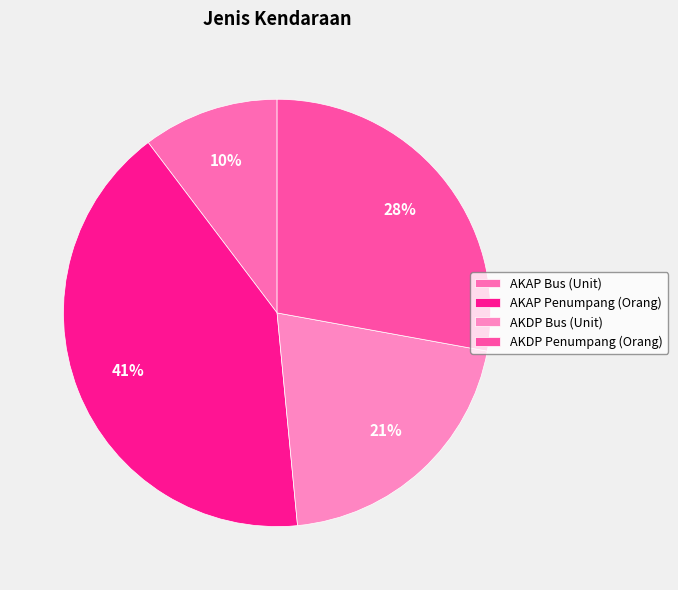

What is the largest slice in the pie chart?

AKAP Penumpang (Orang)